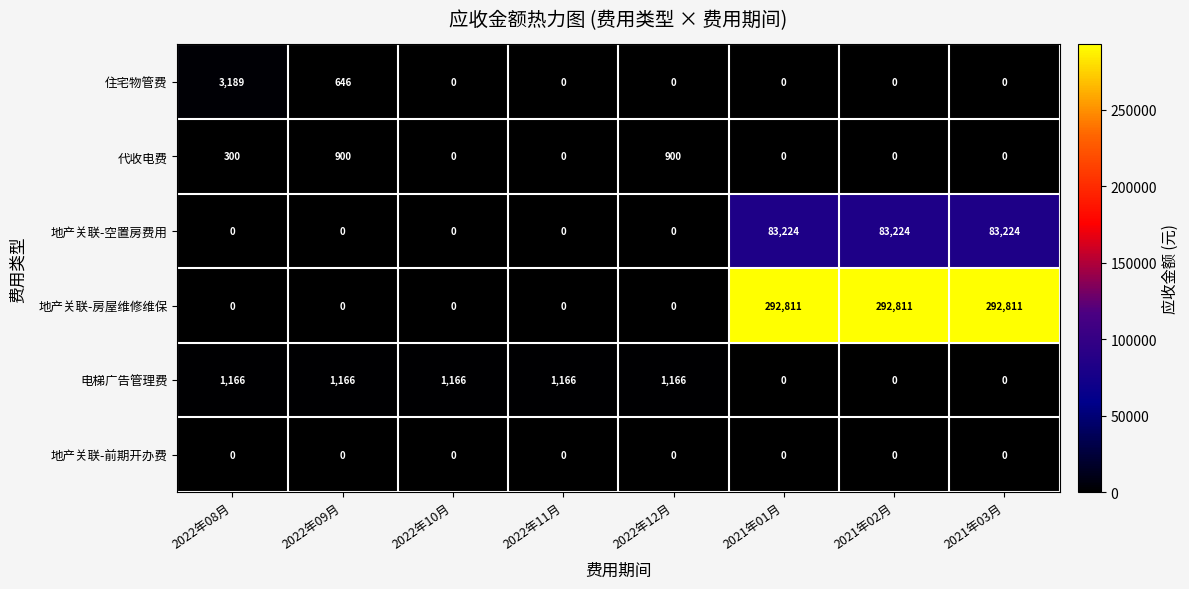

What is the total value across all series at 2022年11月?

1166